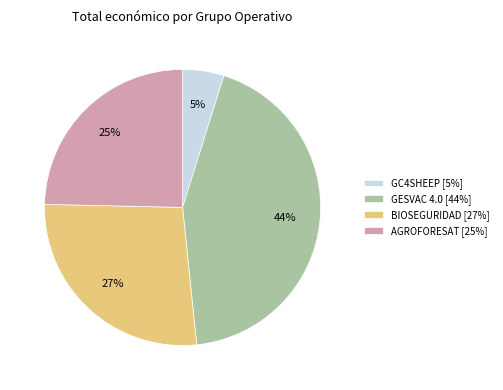

What is the smallest slice in the pie chart?

GC4SHEEP